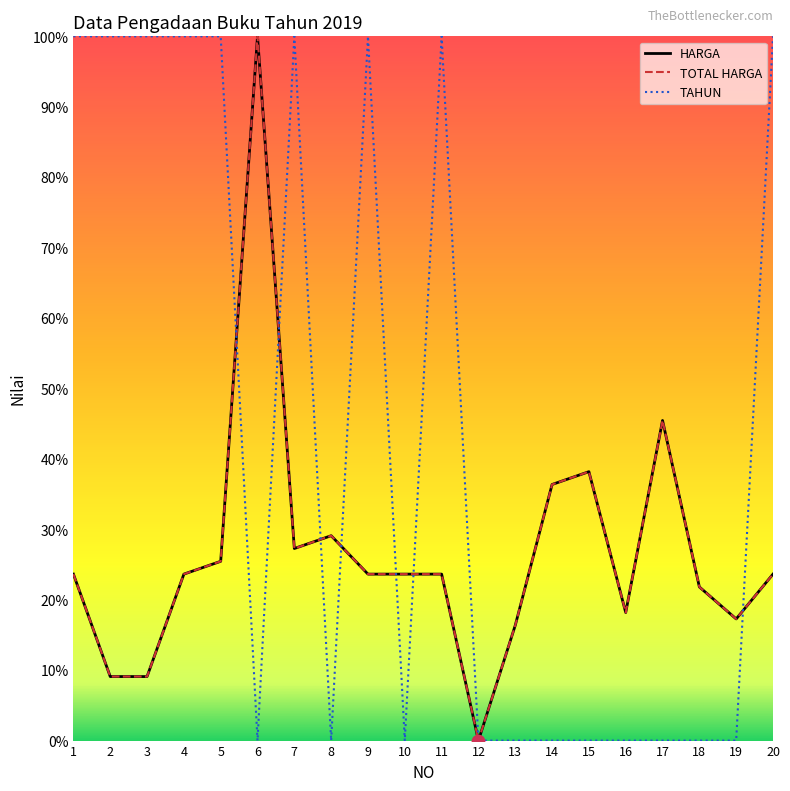

Which series has the largest total across all categories?

TAHUN